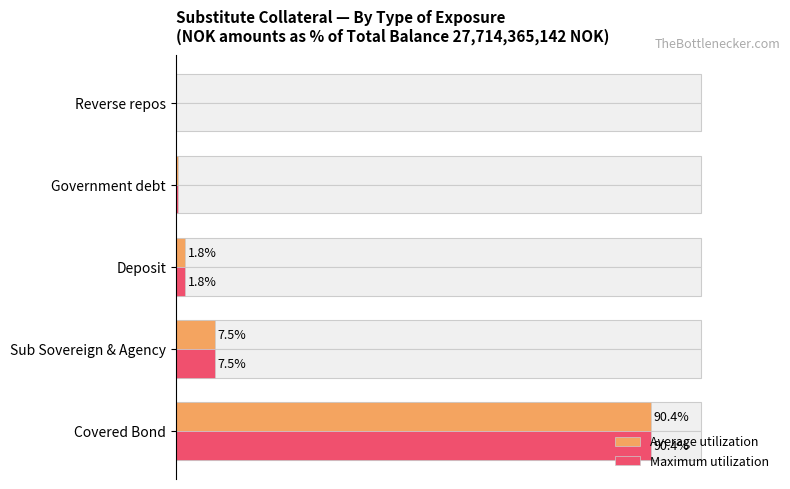

Reading right to left, extract all data points from this chart.

Average utilization: 0.0	0.4	1.8	7.5	90.4
Maximum utilization: 0.0	0.4	1.8	7.5	90.4